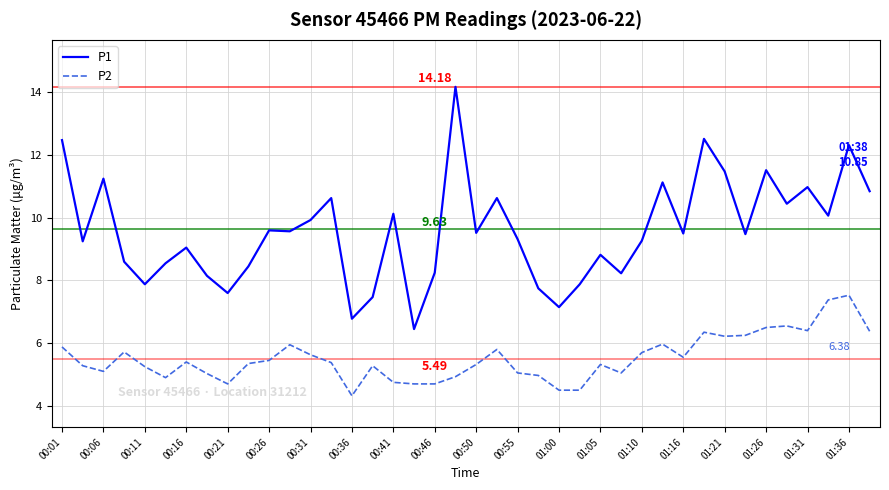

Which series has the largest range (max minus min)?

P1